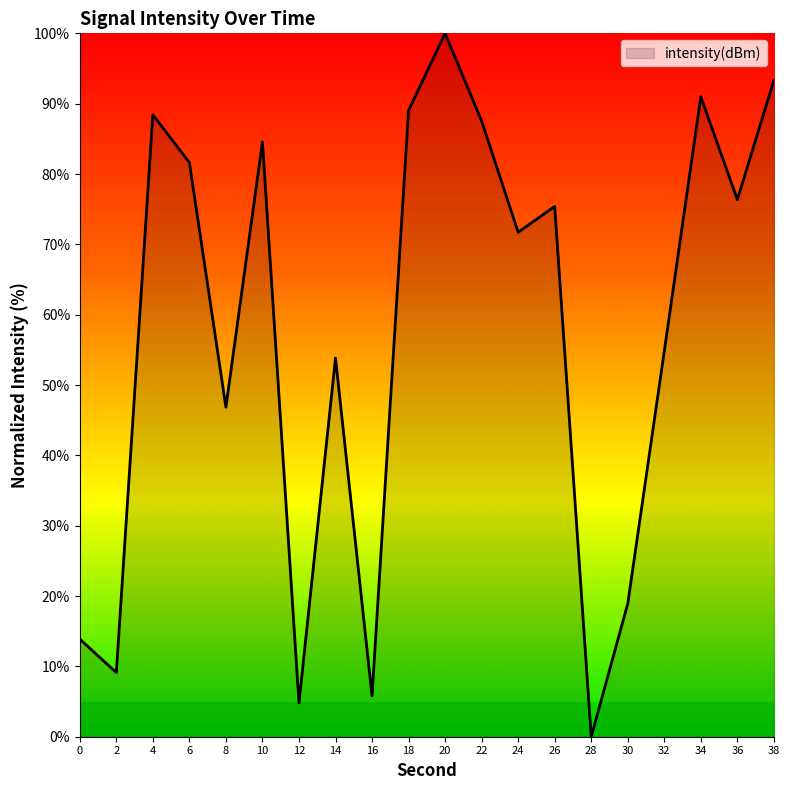

What is the difference between the maximum and minimum values?

100.0